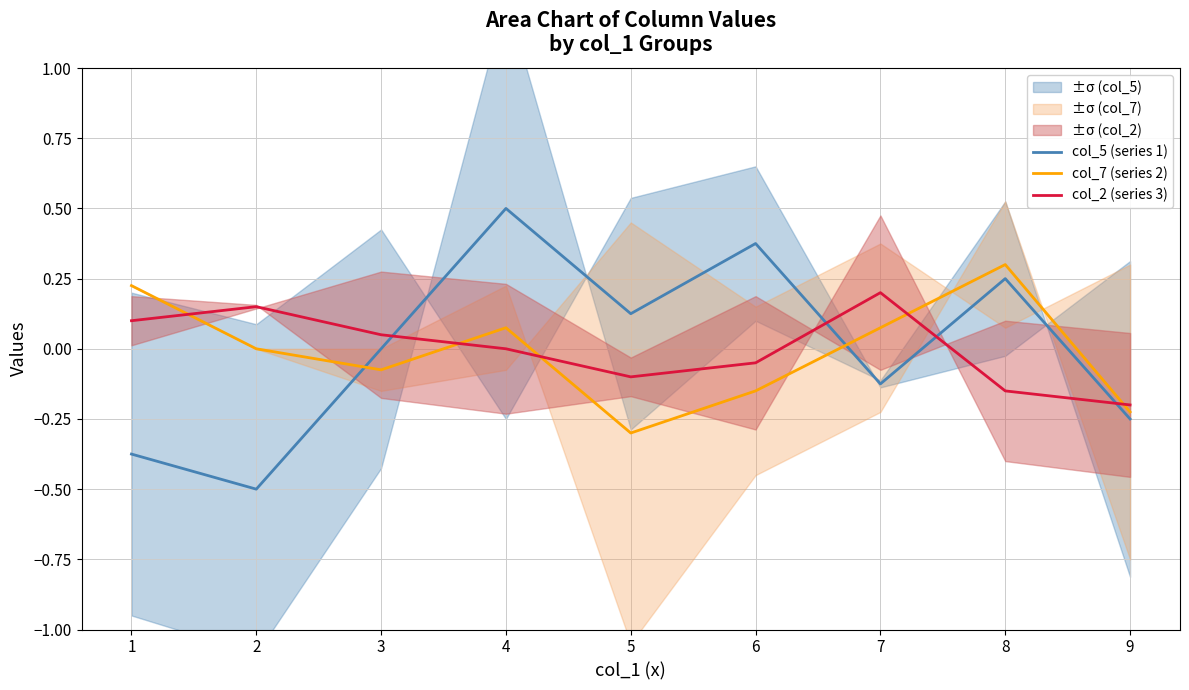

Is the value of col_7 (series 2) at 6 greater than the value of col_2 (series 3) at 3?

No